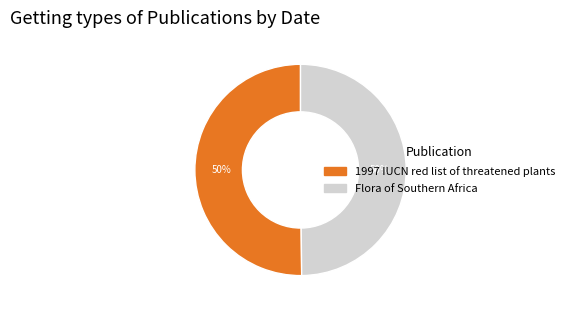

Approximately how many times larger is the value at Flora of Southern Africa compared to 1997 IUCN red list of threatened plants?

1.0